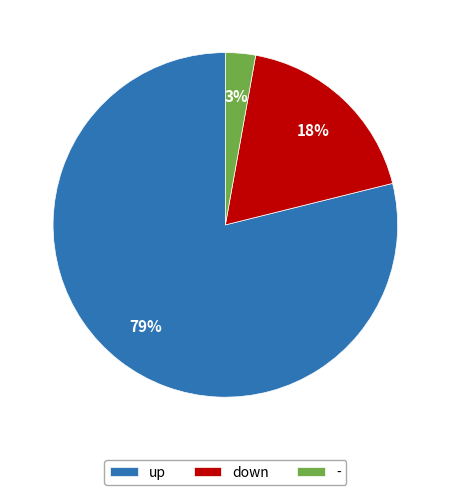

Which has a higher value, down or up?

up